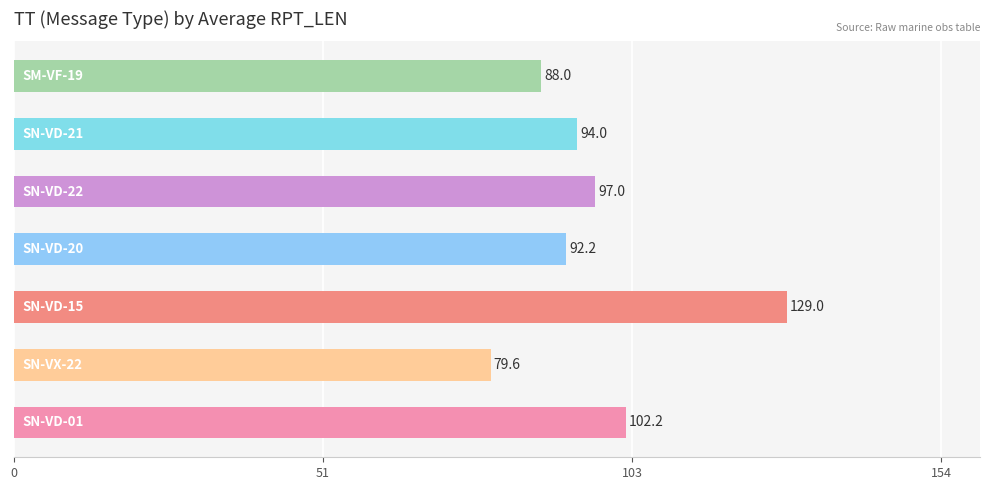

What is the difference between the second highest and minimum values?

22.6